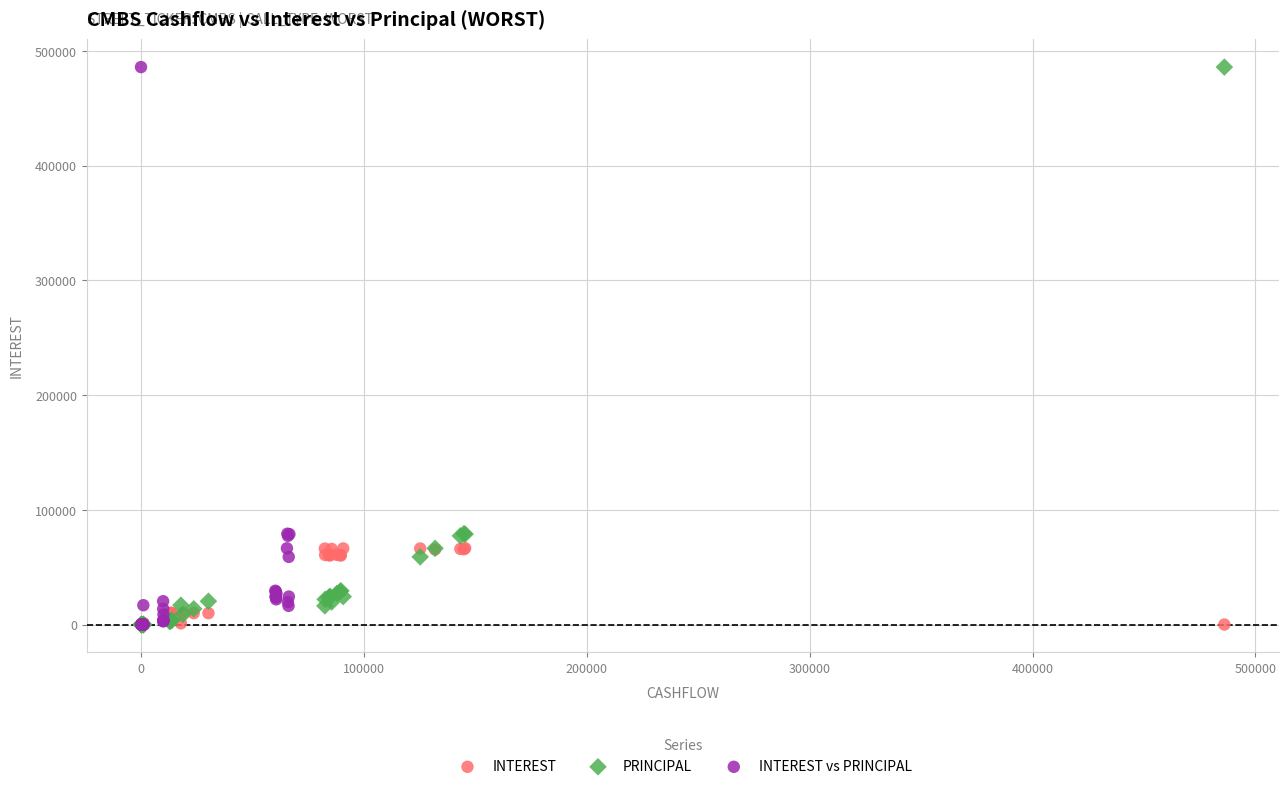

What are all the series names shown in the legend?

INTEREST, PRINCIPAL, INTEREST vs PRINCIPAL